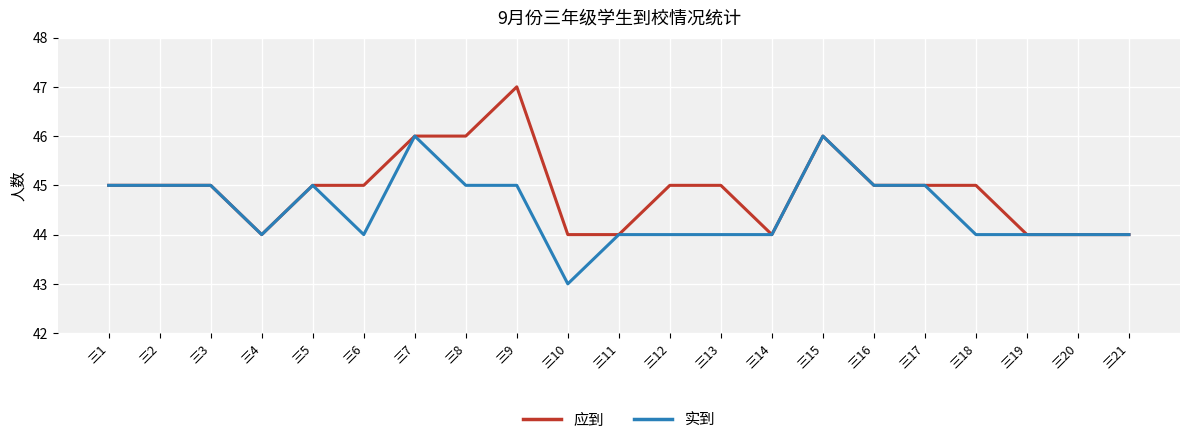

The value of 实到 at 三12 is 44. True or false?

True